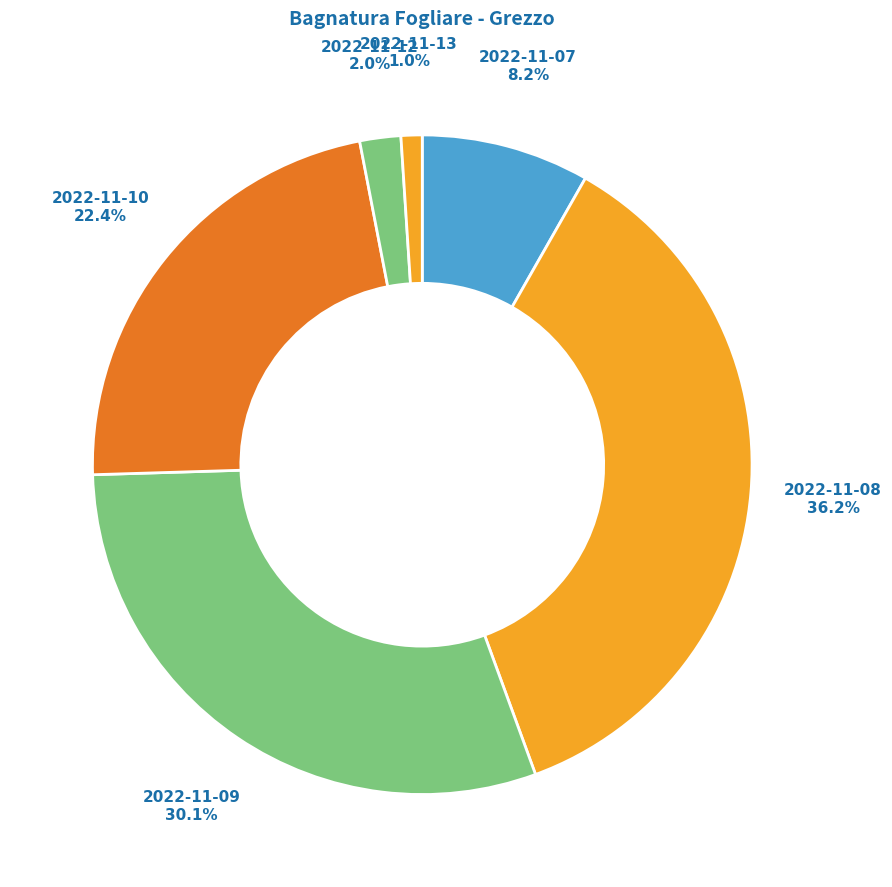

Between 2022-11-10 and 2022-11-12, which is larger?

2022-11-10